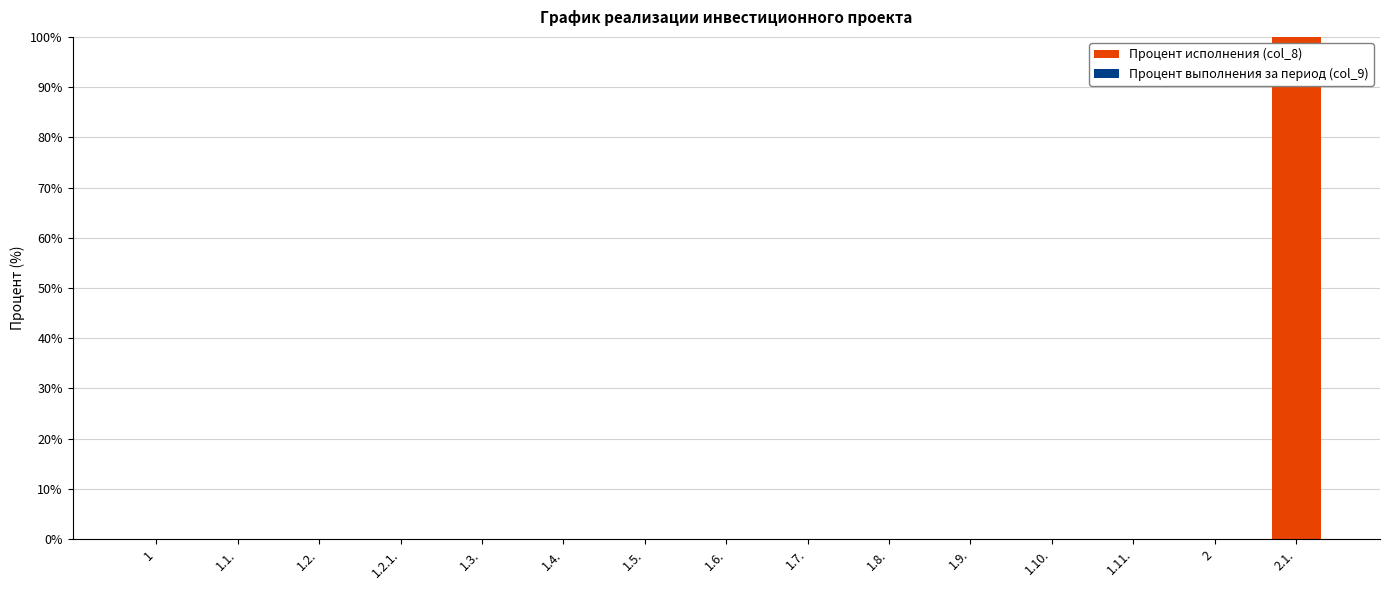

The value at 1.10. is 0. True or false?

True